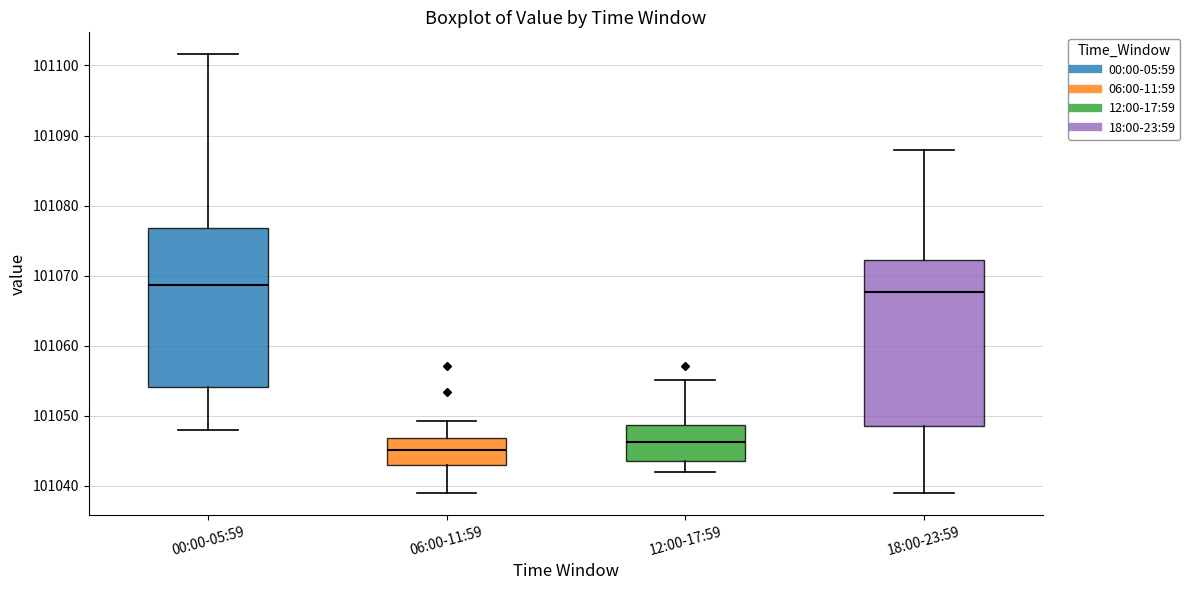

Which box's median line is the lowest?

06:00-11:59